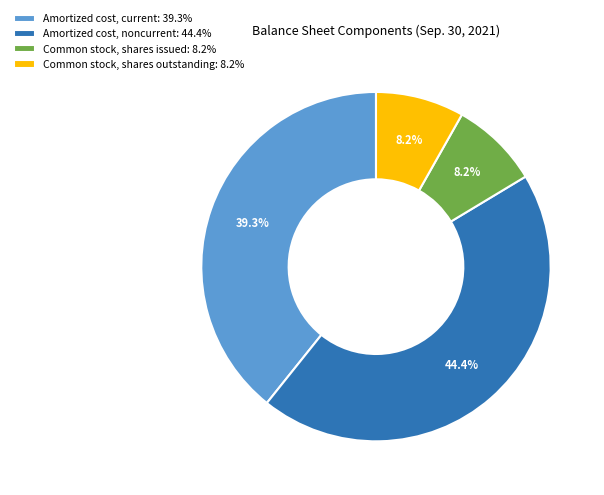

Does Common stock, shares outstanding account for over 50% of the chart?

No